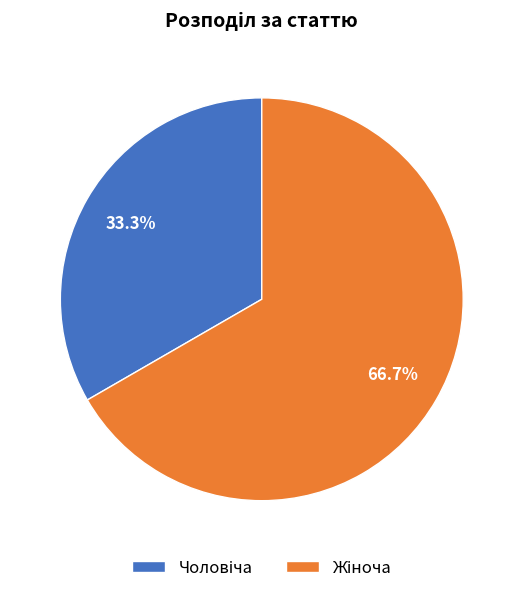

Does any single category account for the majority?

Yes